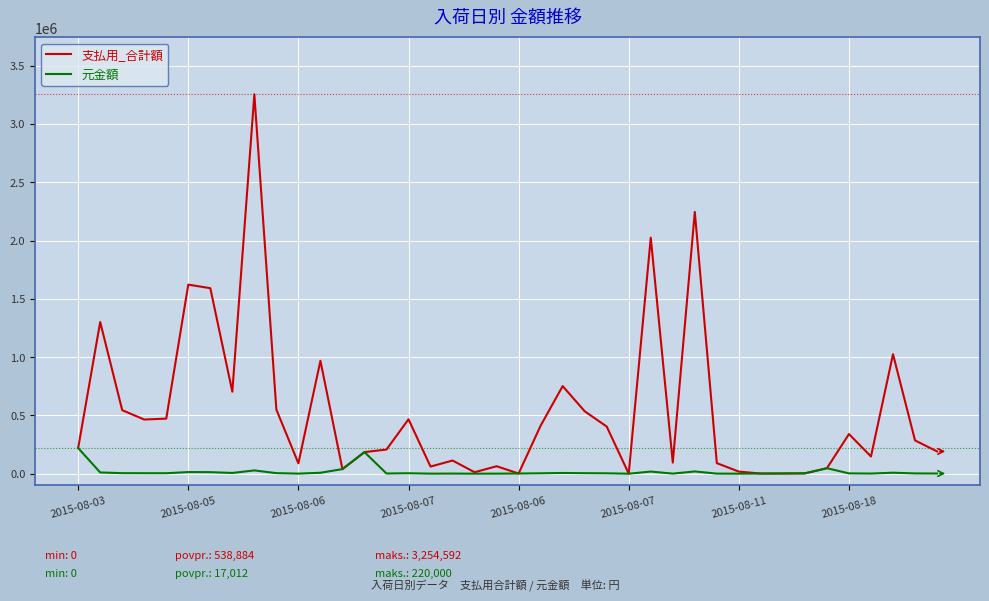

Which series has the largest total across all categories?

支払用_合計額